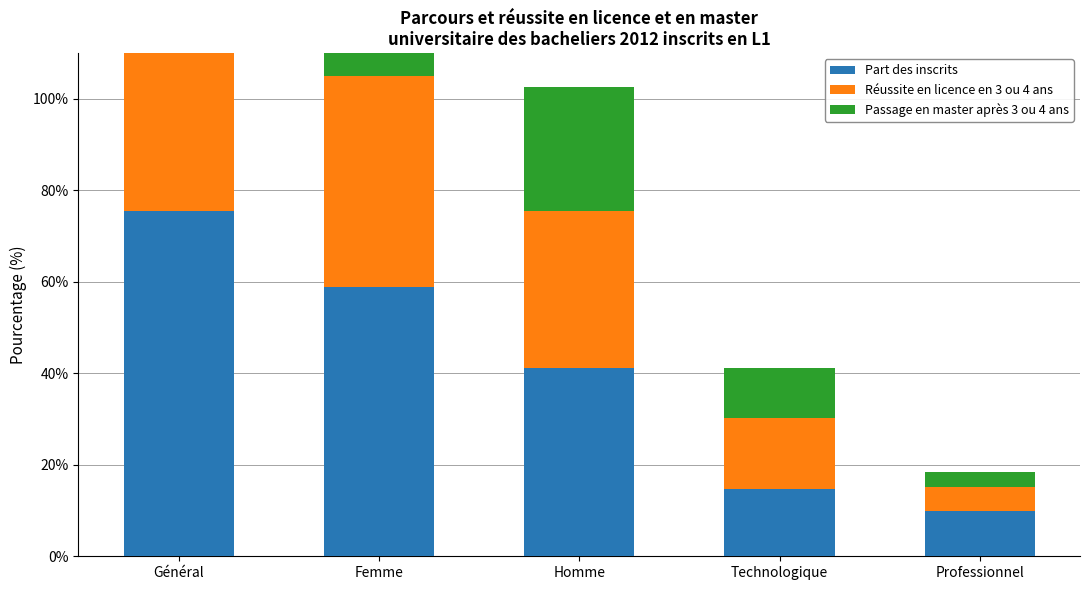

Where is Part des inscrits nearest to the value 42?

Homme